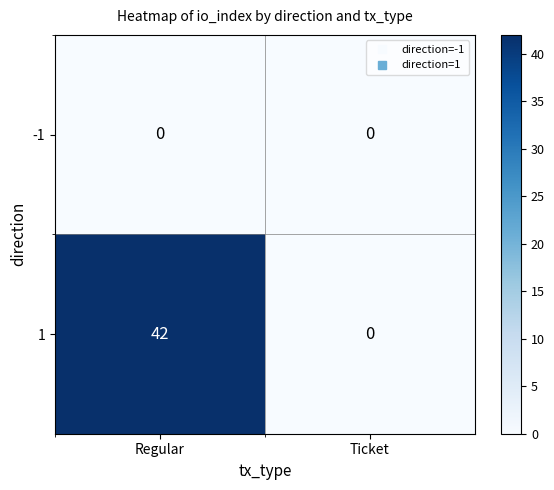

At which category does the chart reach its peak across all series?

Regular